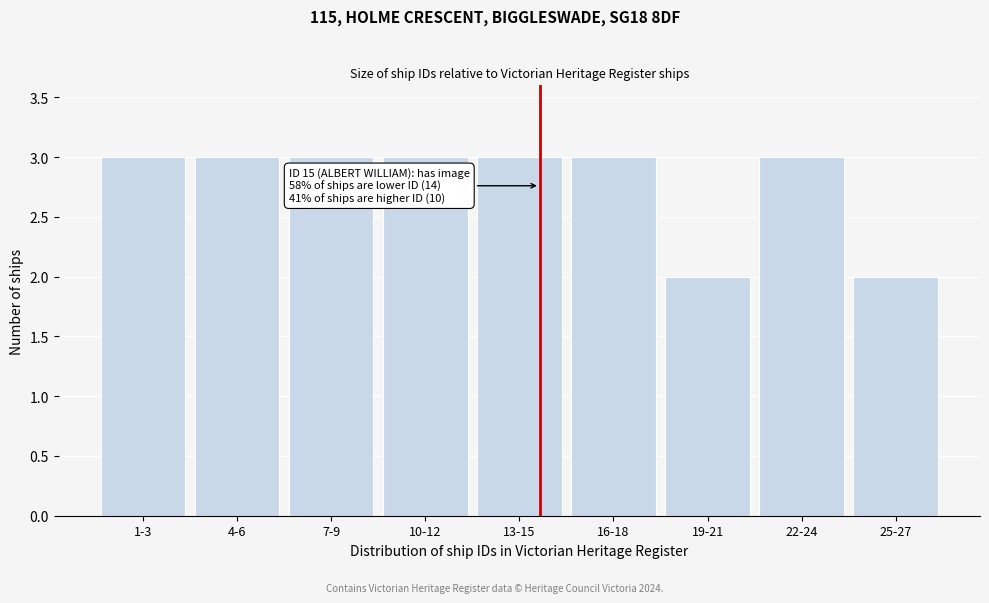

Reading left to right, transcribe all the data shown in this chart.

1-3=3	4-6=3	7-9=3	10-12=3	13-15=3	16-18=3	19-21=2	22-24=3	25-27=2